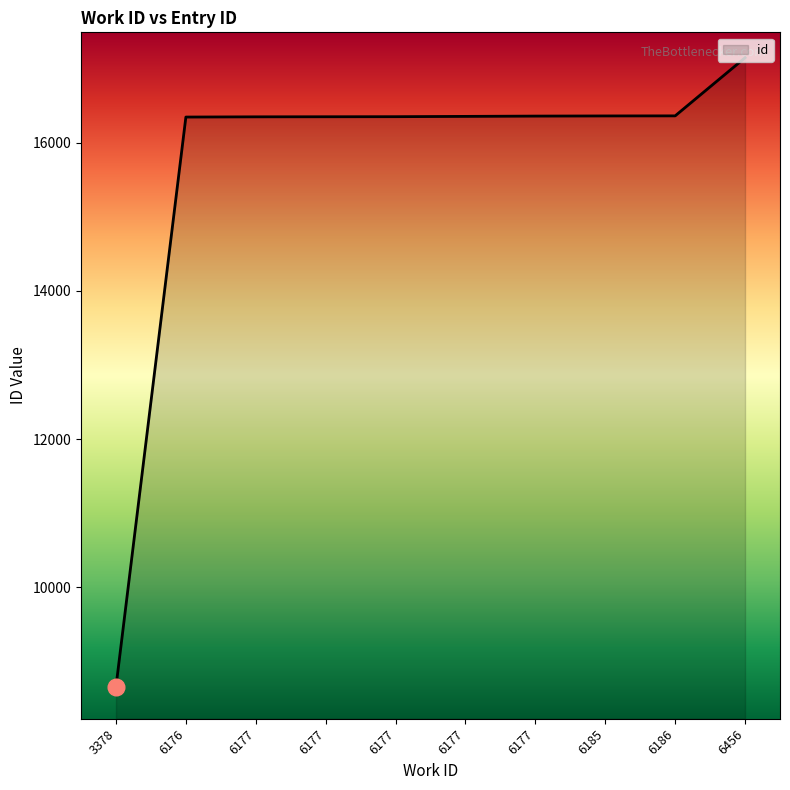

How many lines are shown in the chart?

1